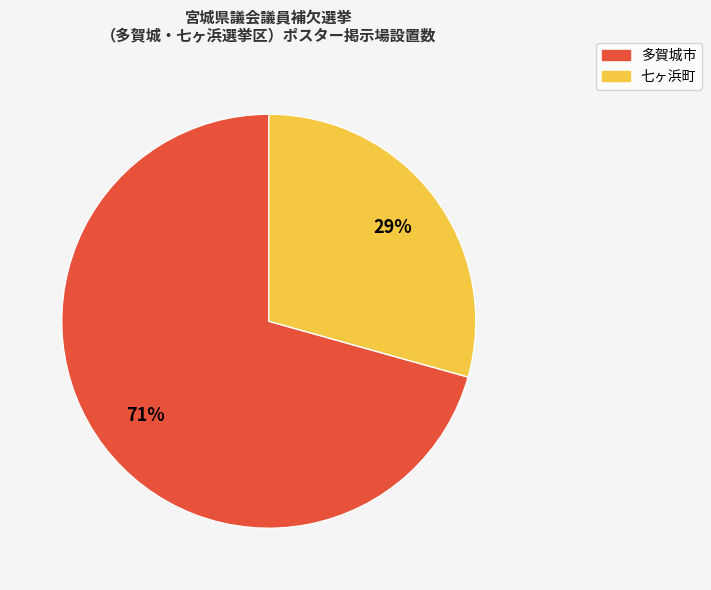

Which slice is the largest?

多賀城市